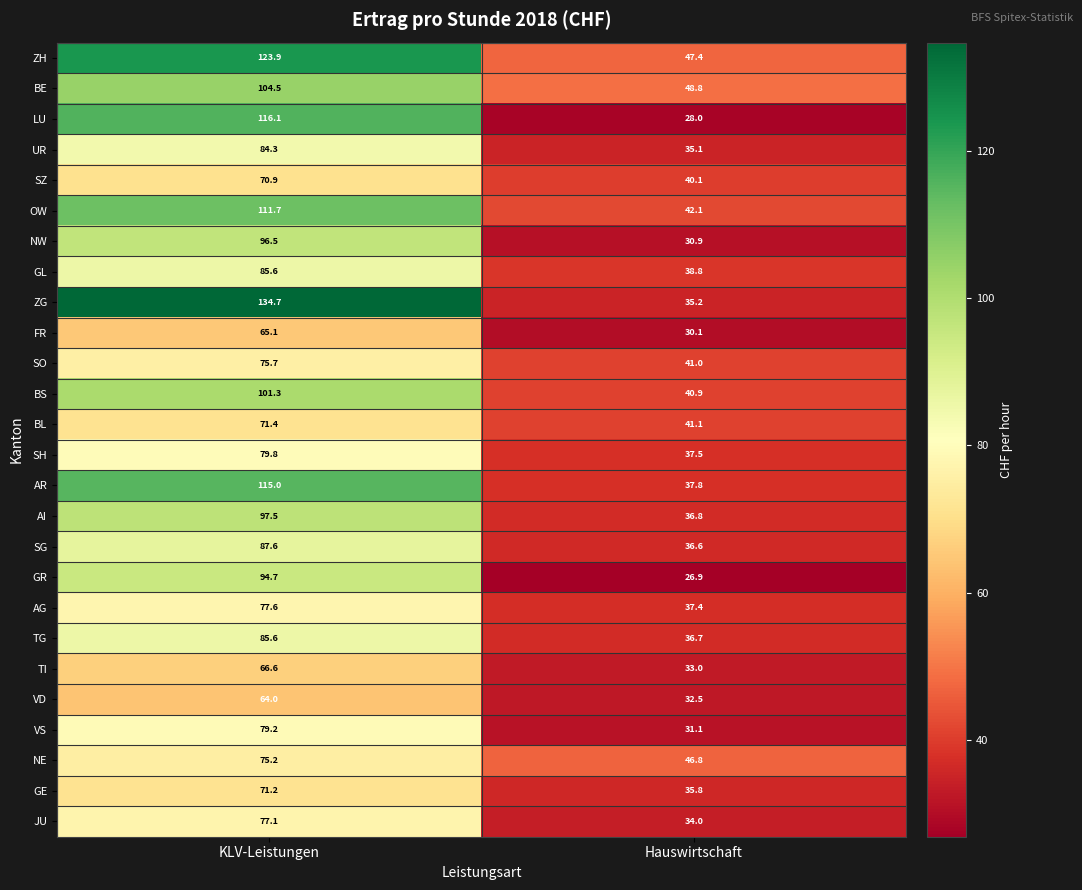

Which series has the widest spread of values?

ZG